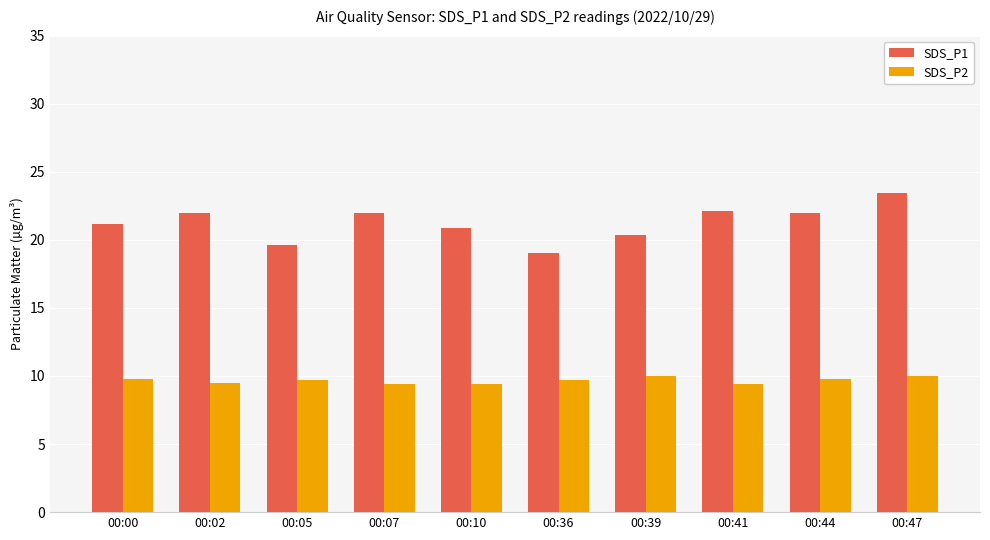

List the series in order of their peak value, lowest first.

SDS_P2, SDS_P1